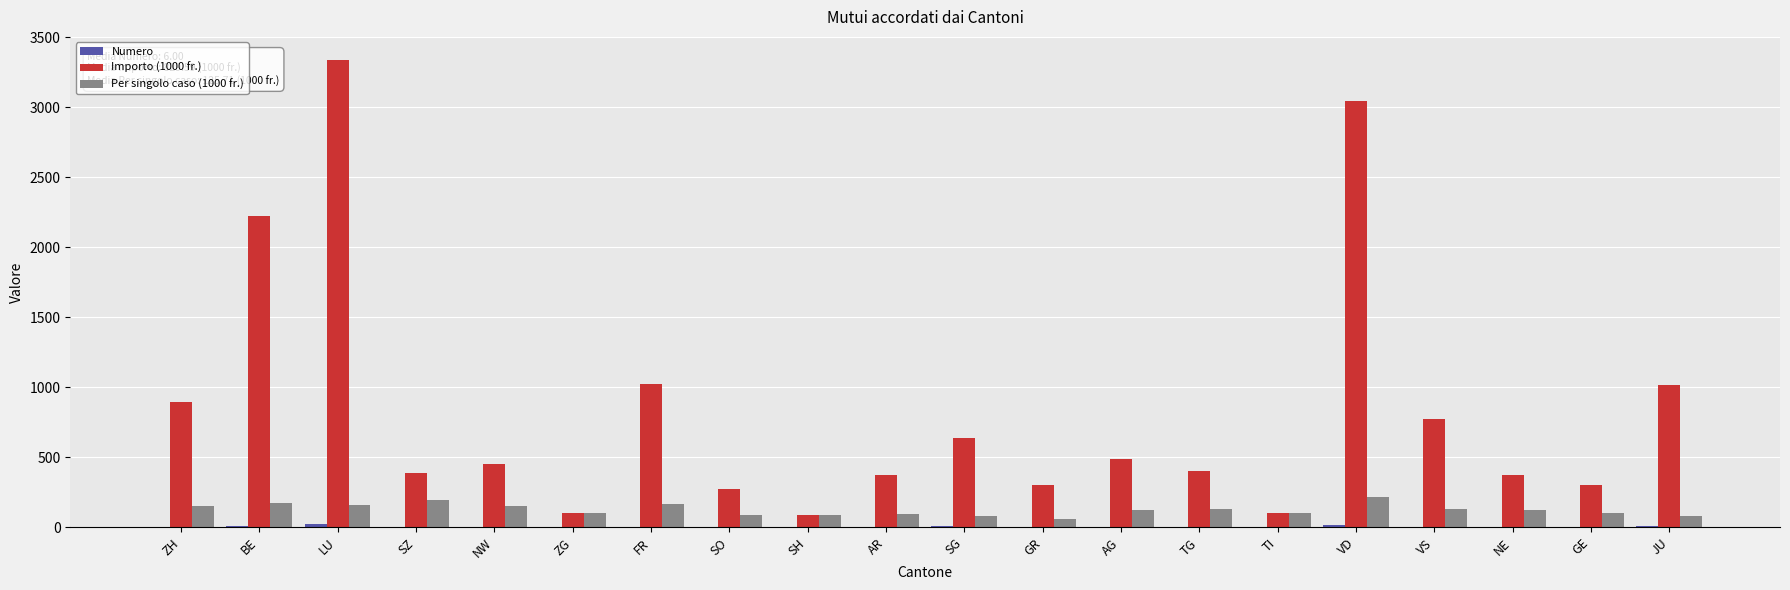

Which series has the largest total across all categories?

Importo (1000 fr.)